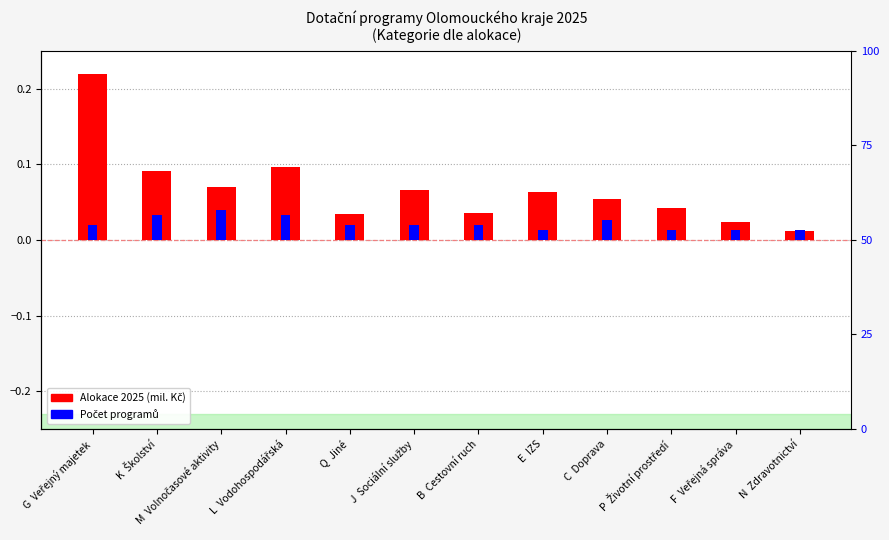

True or false: Alokace 2025 (mil. Kč) has a value of 0.1 at P  Životní prostředí.

False